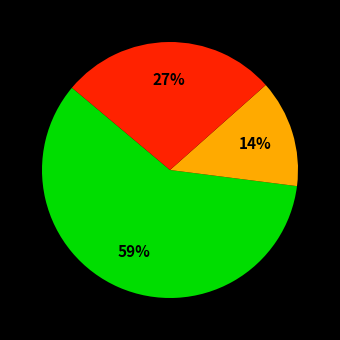

To the nearest percent, what is the average slice percentage?

33%